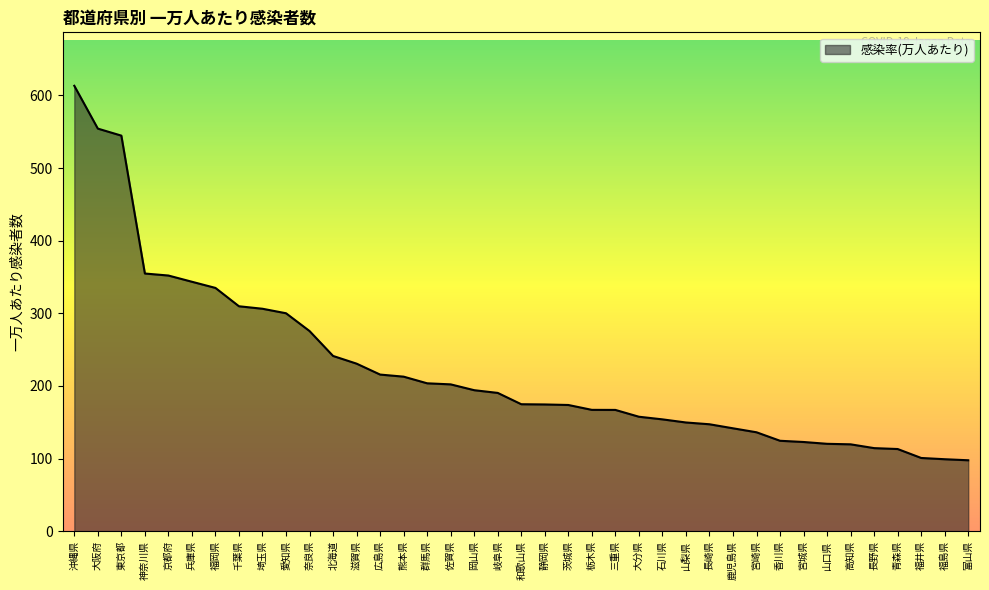

How many values exceed 174?

21